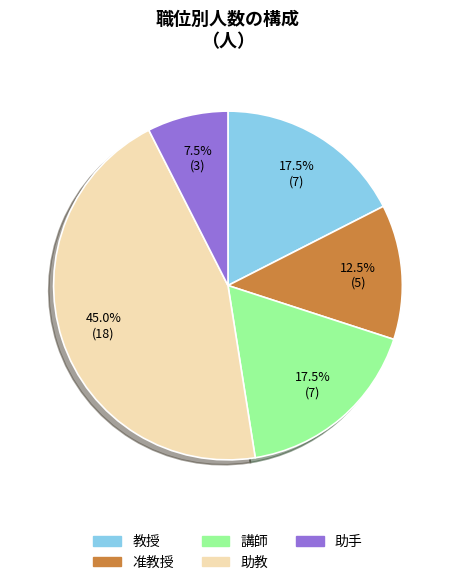

Which slice is the largest?

助教